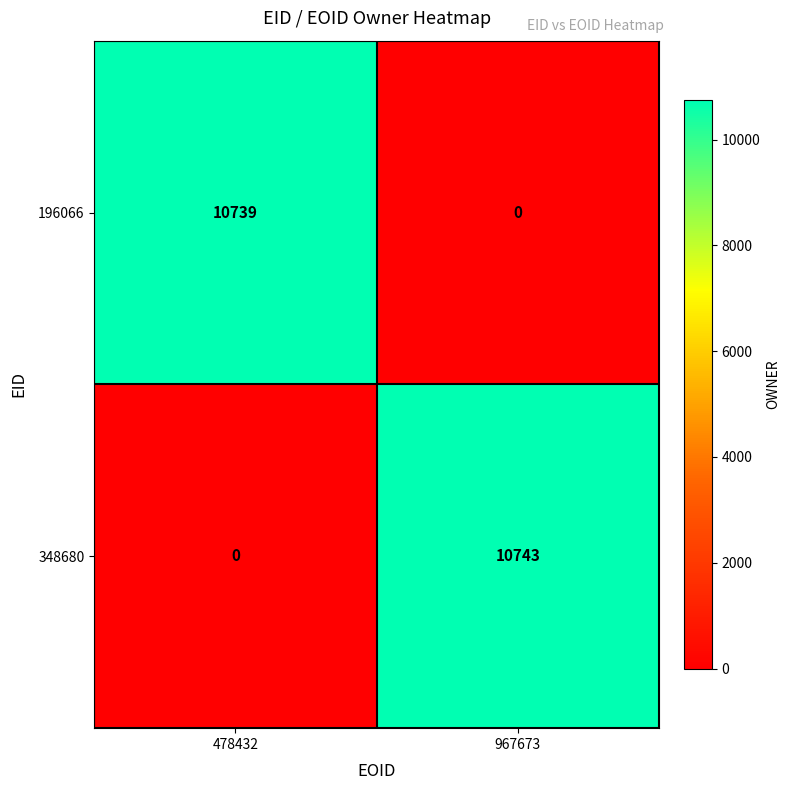

The value of 196066 at 478432 is 15321. True or false?

False